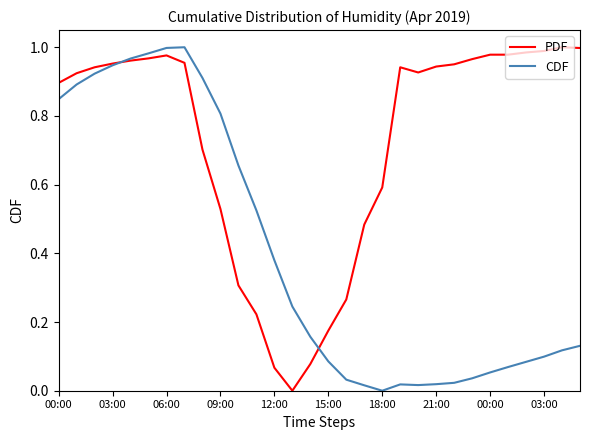

How many categories are shown in the chart?

30